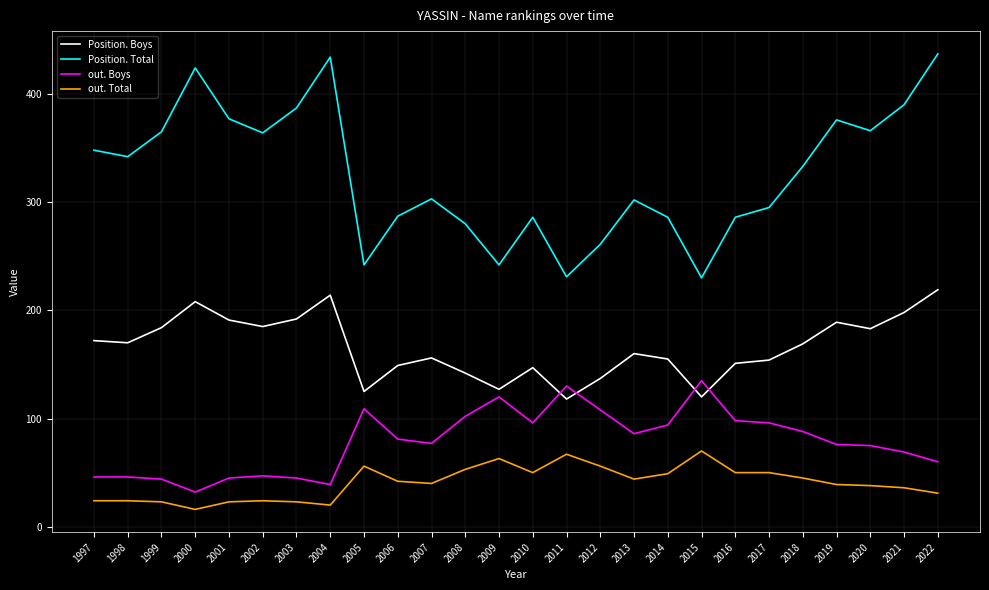

True or false: out. Boys and Position. Total cross at least once.

False